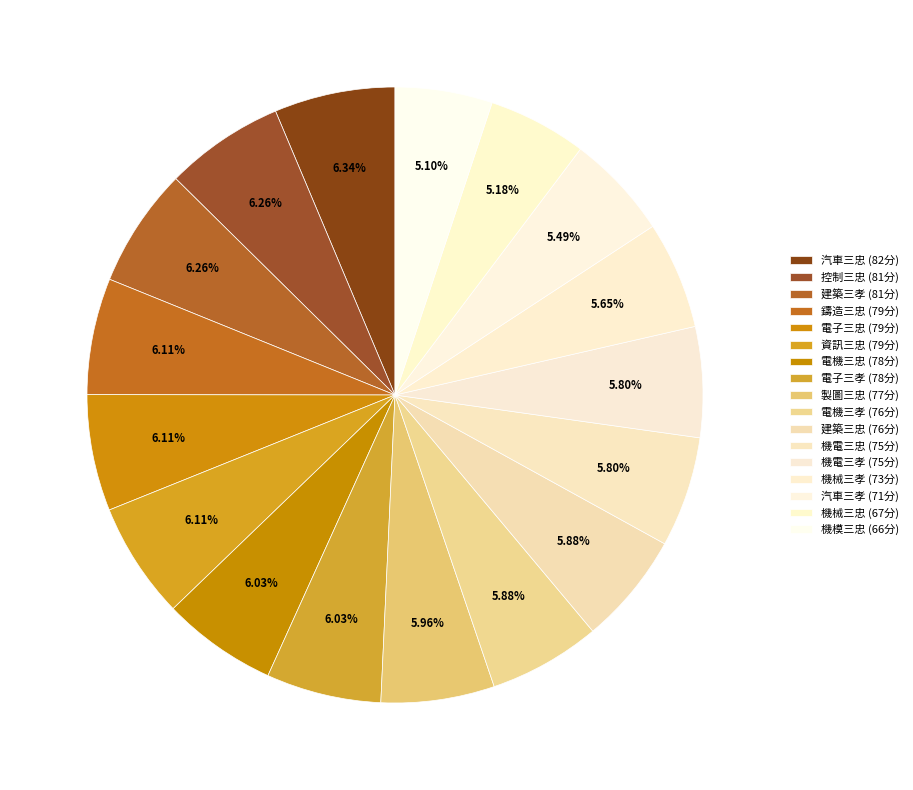

To the nearest percent, what is the combined percentage of 機電三孝 and 電子三孝?

12%